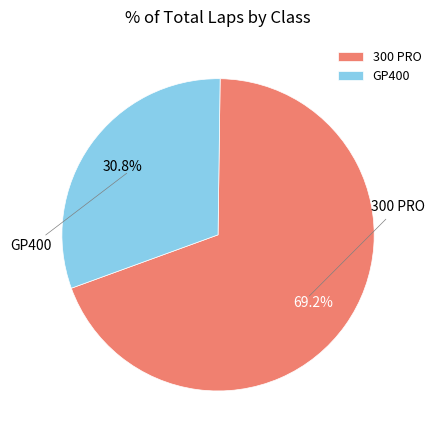

To the nearest percent, what is the average slice percentage?

50%